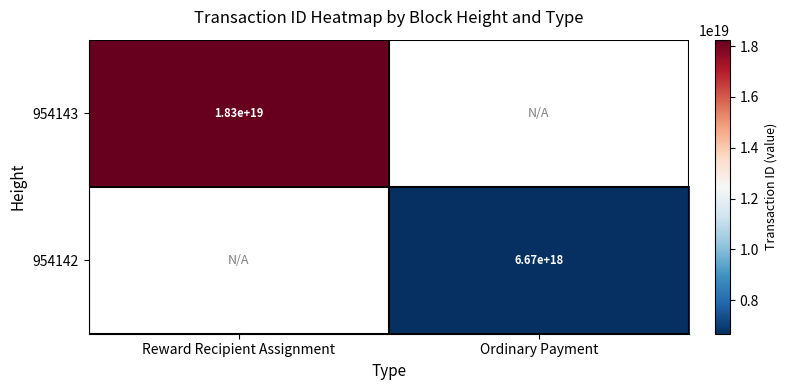

The value of 954143 at Reward Recipient Assignment is 18300000000000000000. True or false?

True